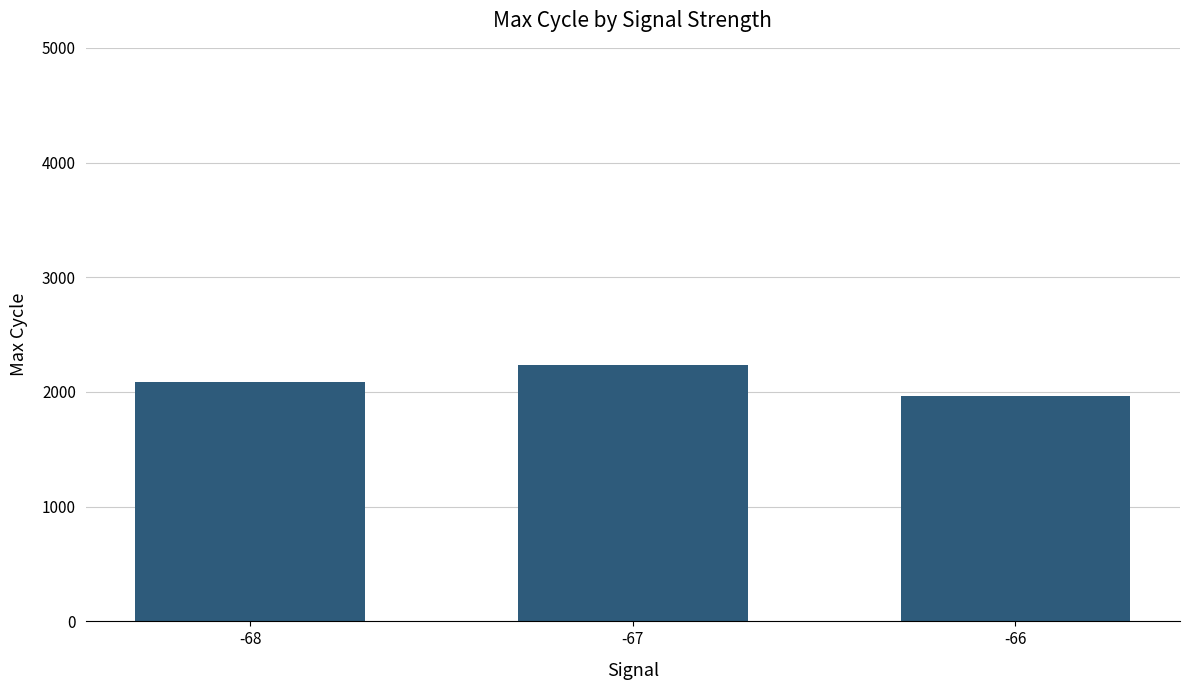

What is the difference between the maximum and minimum values?

267